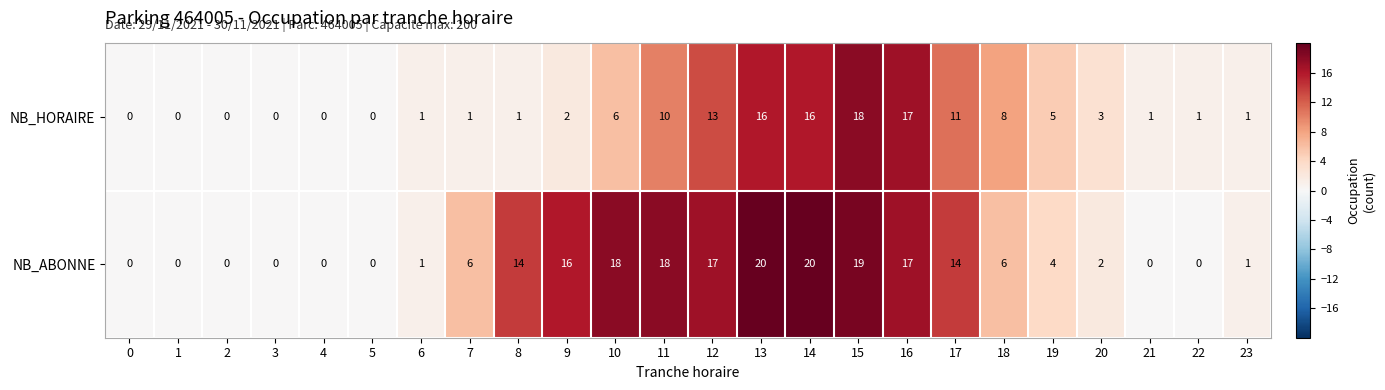

The value of NB_HORAIRE at 12 is 21. True or false?

False